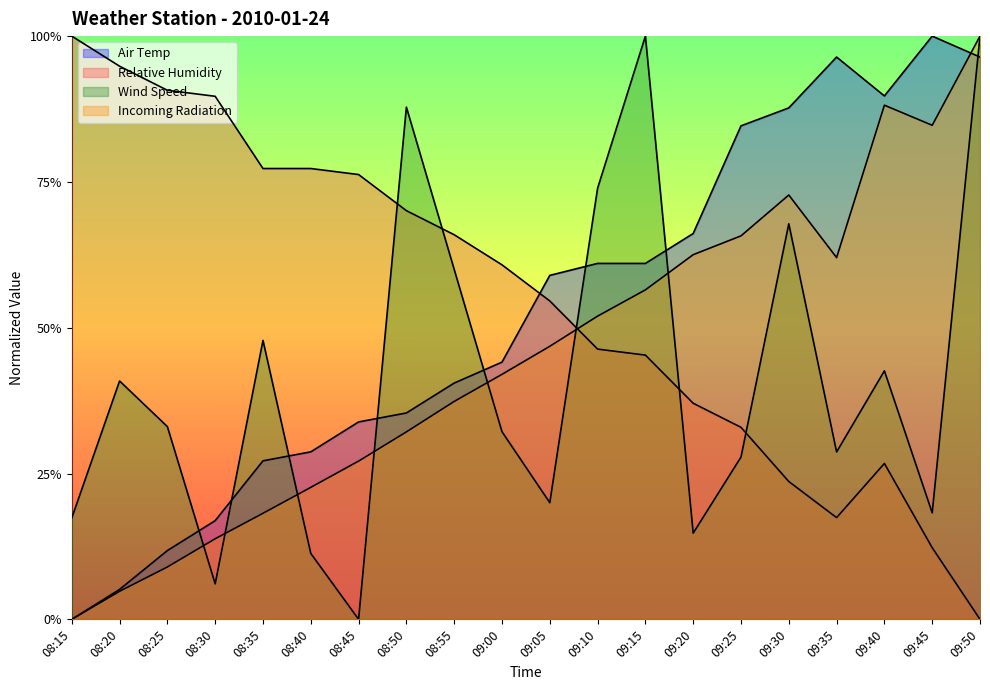

What is the difference between the second highest and second lowest values in the Air Temp series?

0.9